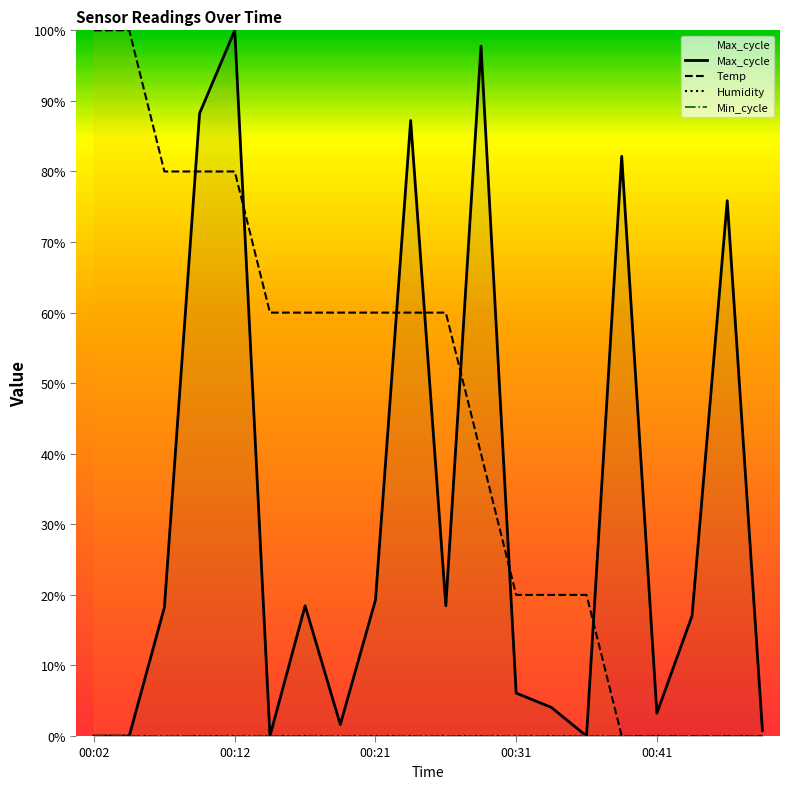

What is the maximum value for Temp?

100.0